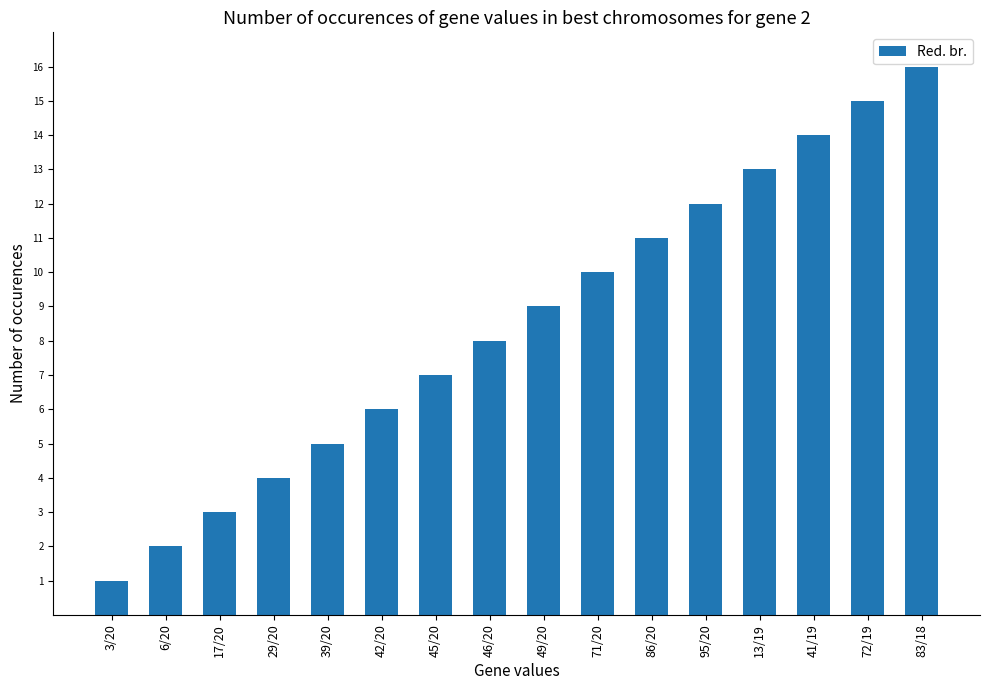

What position from the right is 6/20?

15